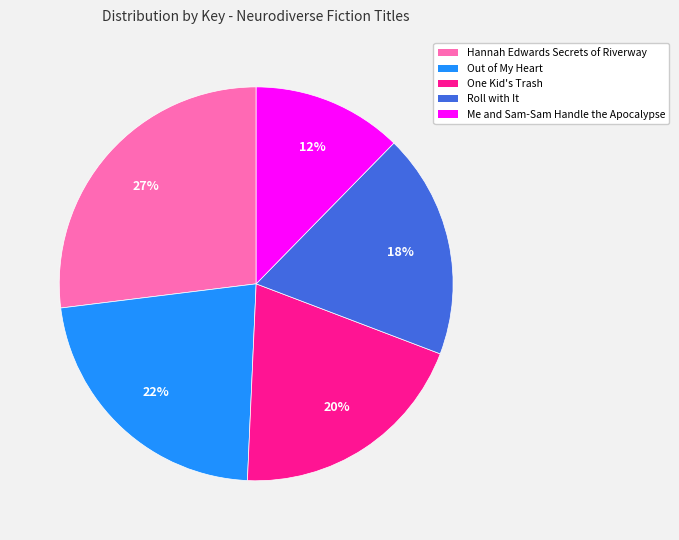

To the nearest percent, what is the difference between the largest and smallest slice percentages?

15%